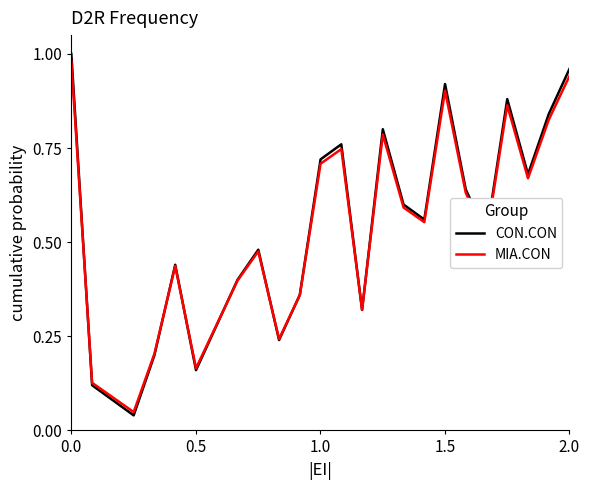

Which series has the largest range (max minus min)?

CON.CON